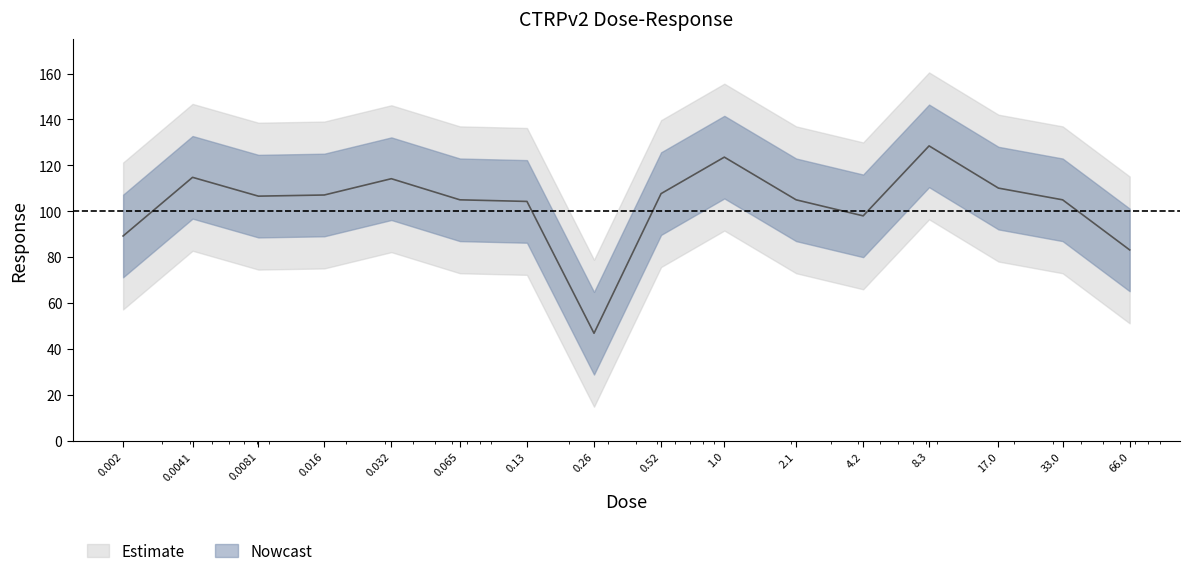

List the labels in order of value, smallest first.

0.26, 66.0, 0.002, 4.2, 0.13, 0.065, 2.1, 33.0, 0.0081, 0.016, 0.52, 17.0, 0.032, 0.0041, 1.0, 8.3